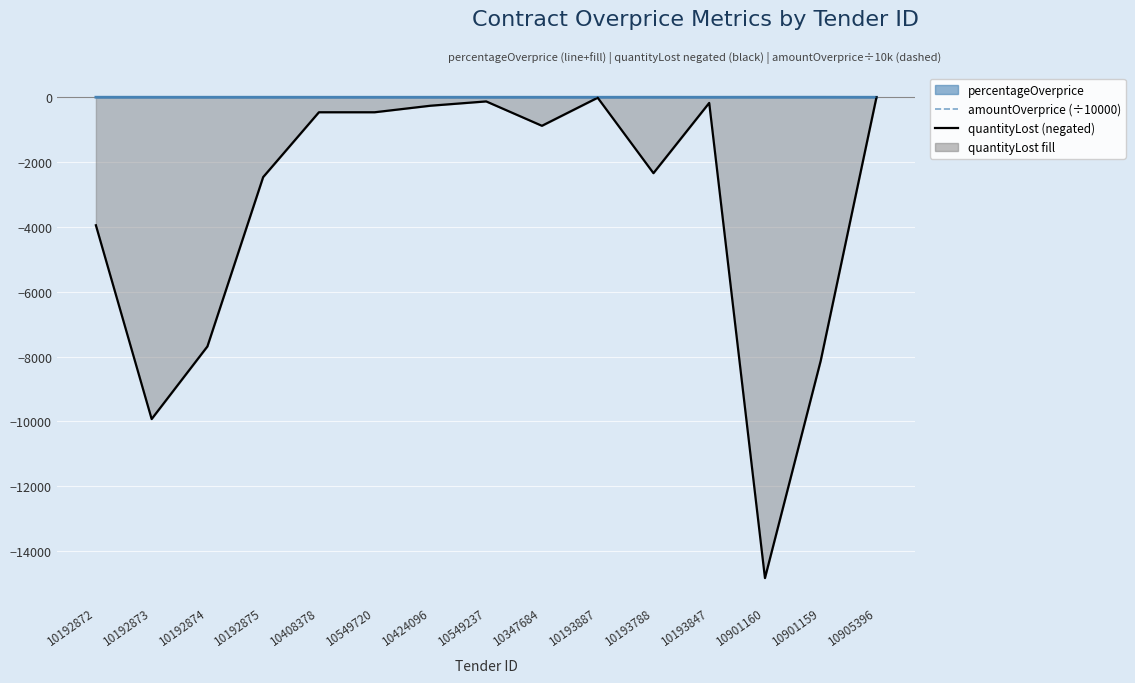

What is the maximum value for amountOverprice (÷10000)?

5.9